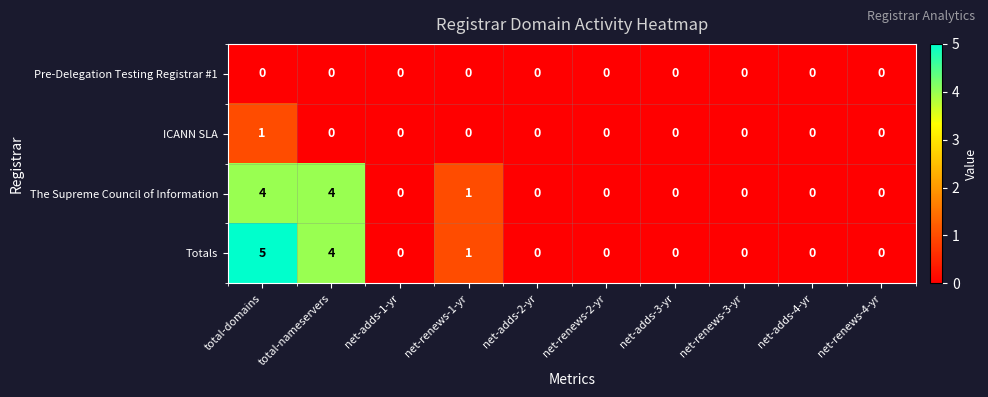

Is it true that ICANN SLA equals 0 at net-renews-4-yr?

True